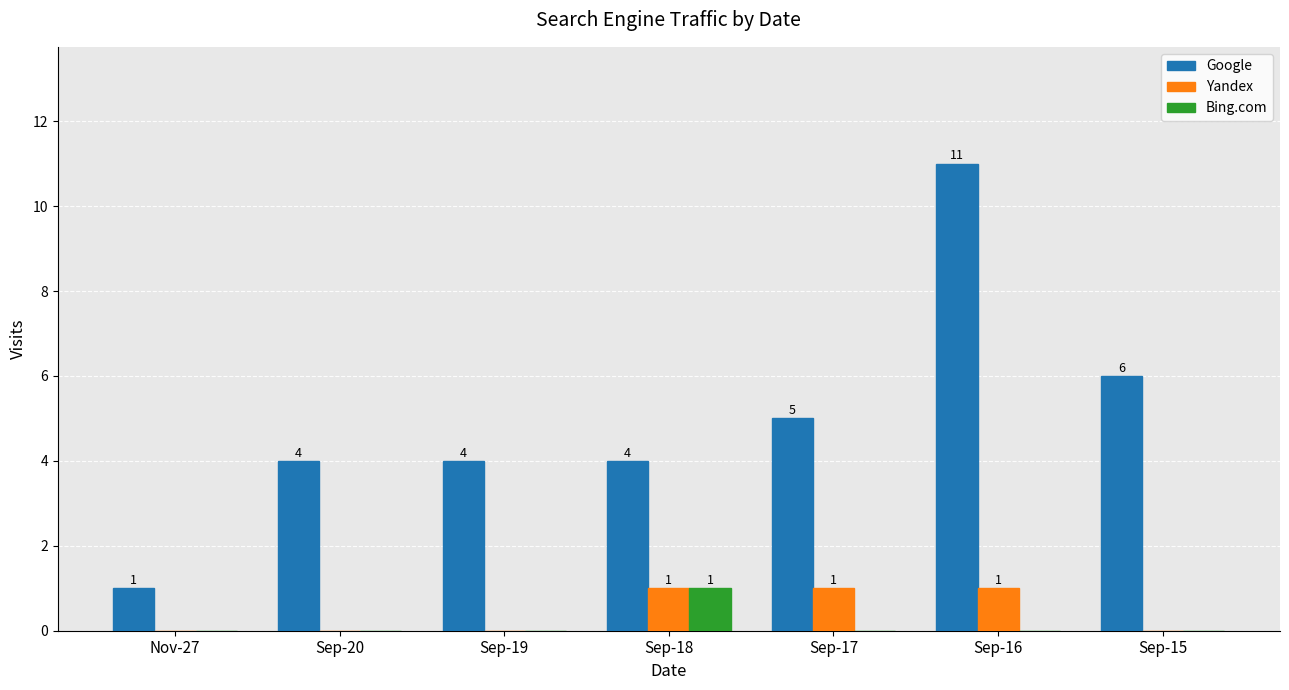

The value of Google at Sep-17 is 1. True or false?

False